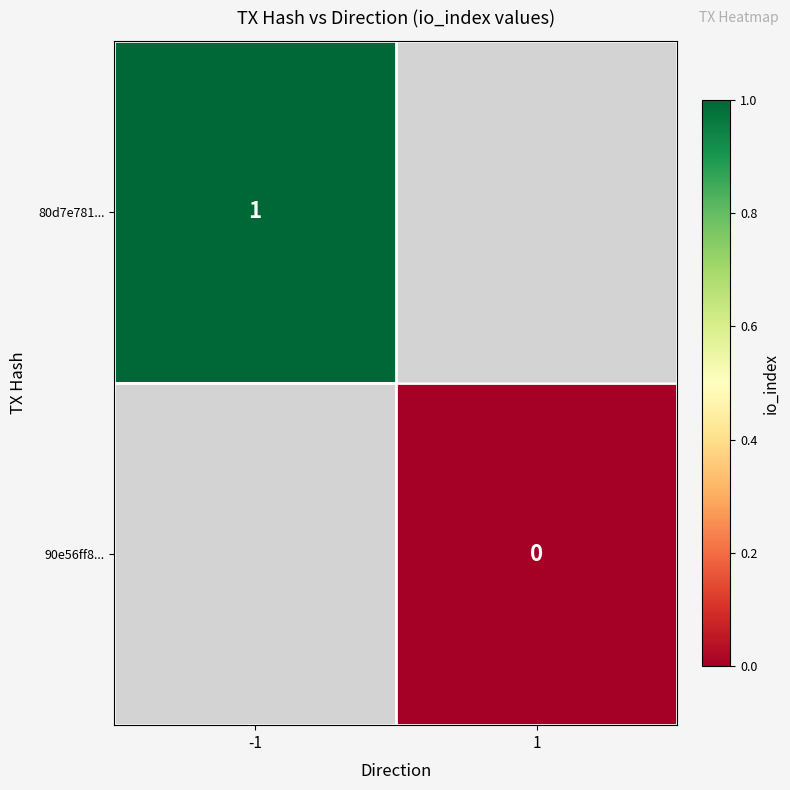

Which series has the widest spread of values?

80d7e781...